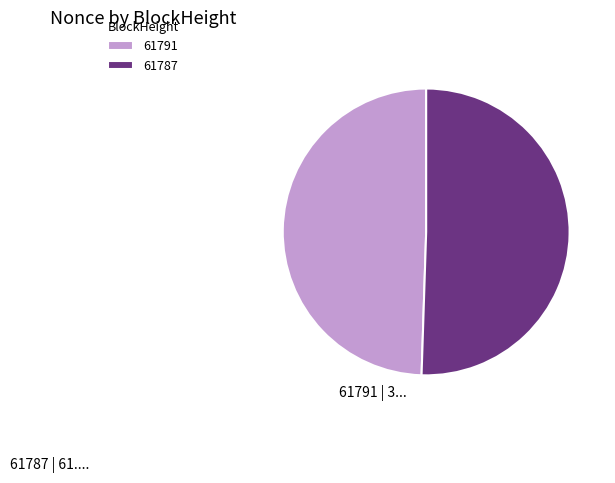

Which slice is the smallest?

61791